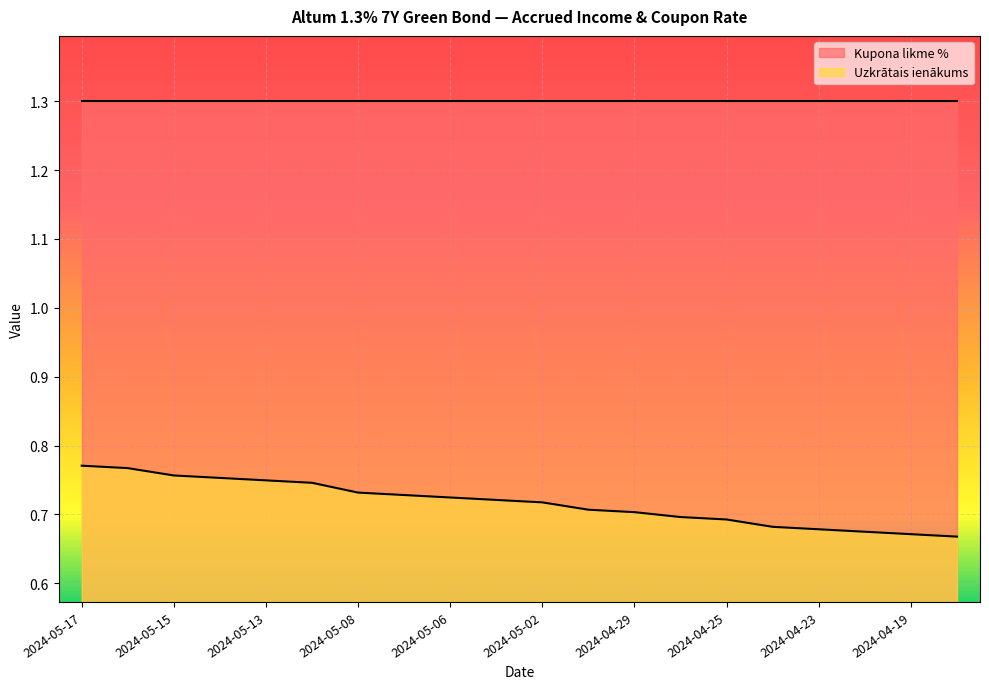

Is it true that the value at 2024-05-17 is 0.8?

True